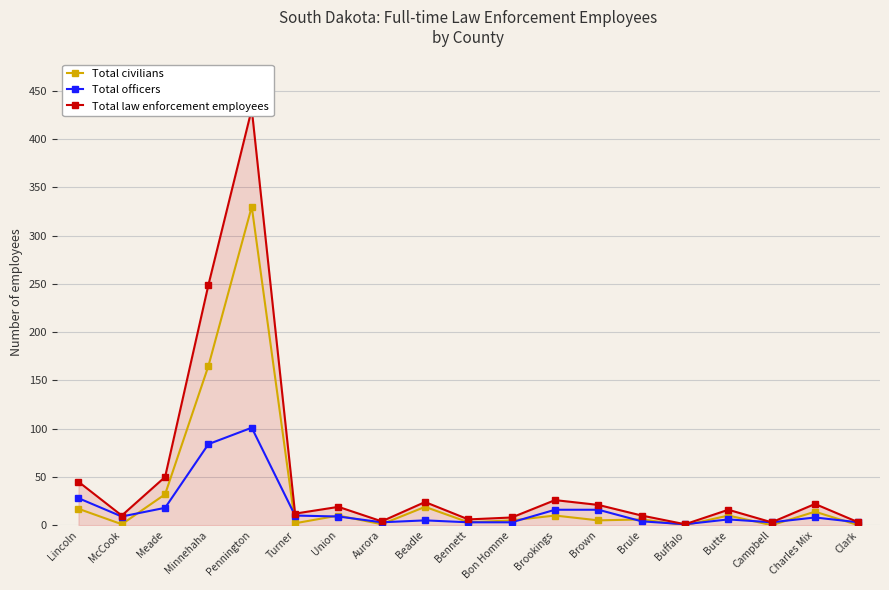

Which series has the largest range (max minus min)?

Total law enforcement employees